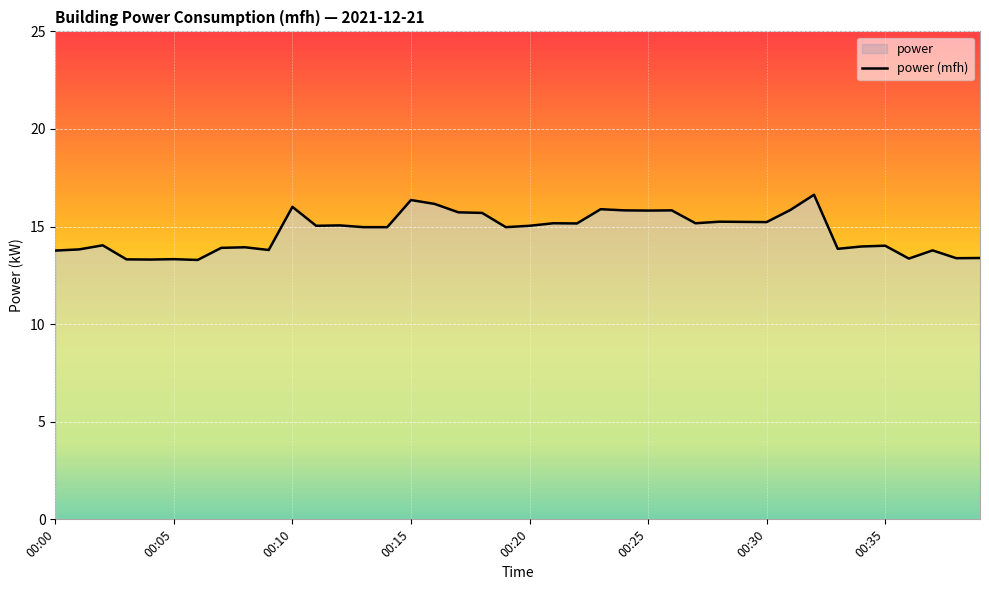

What is the ratio of the value at 00:28 to the value at 00:26?

1.0